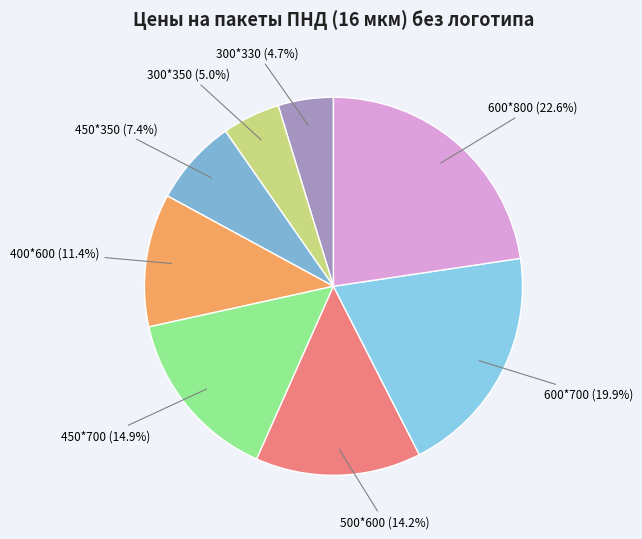

To the nearest percent, what is the difference between the largest and smallest slice percentages?

18%